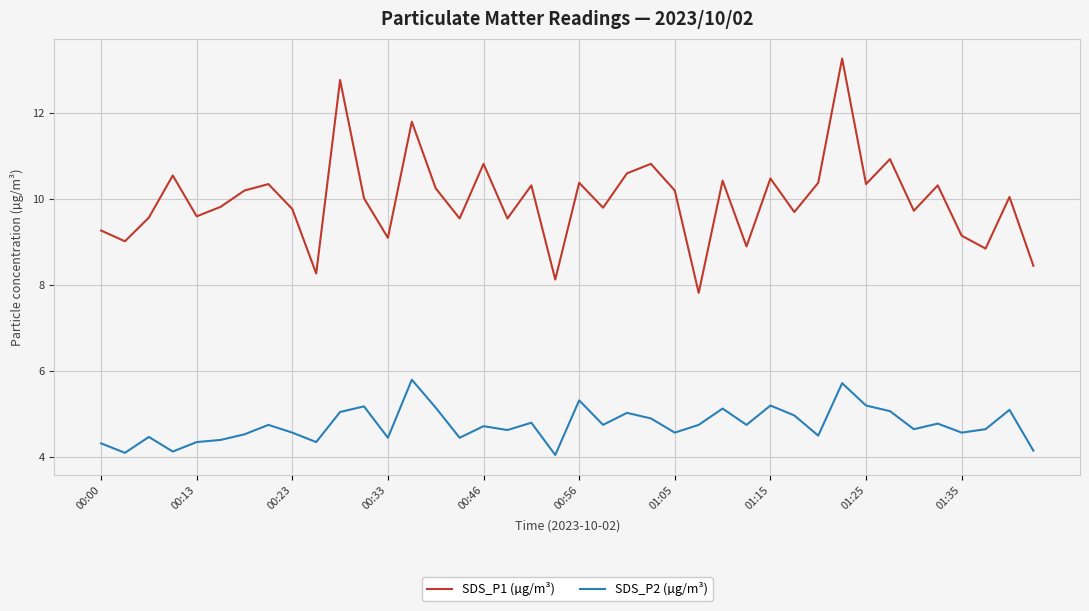

What is the minimum value for SDS_P1 (µg/m³)?

7.8